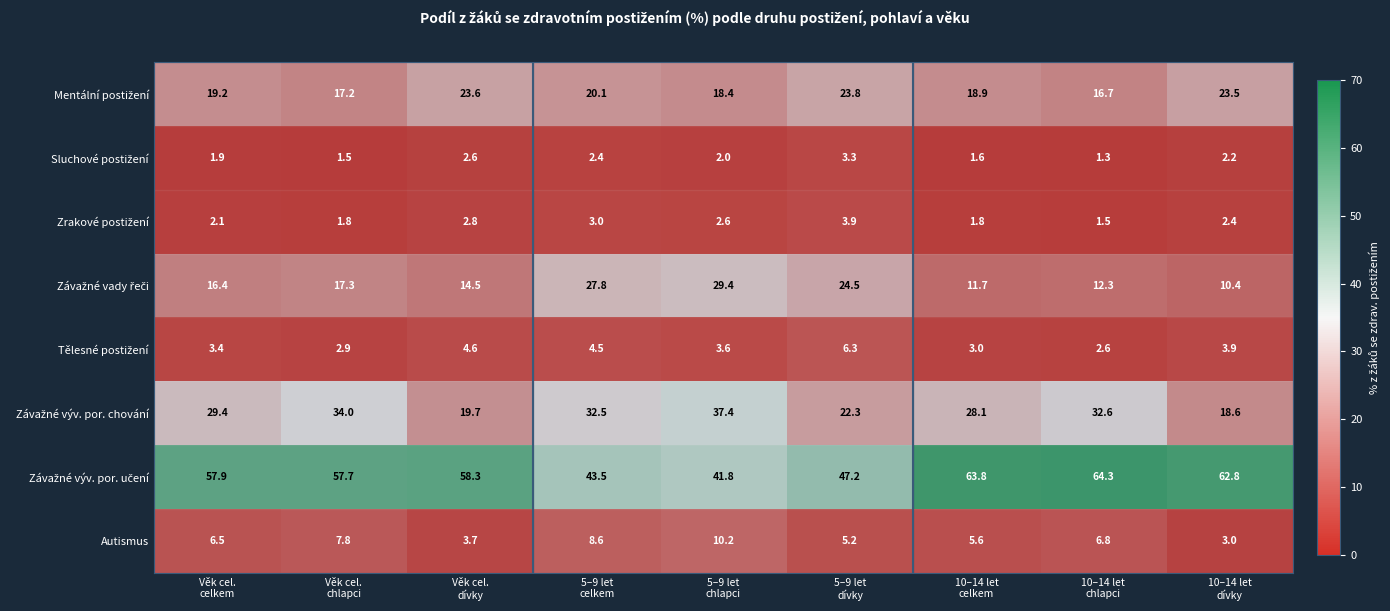

What is the minimum value shown in the chart?

1.3